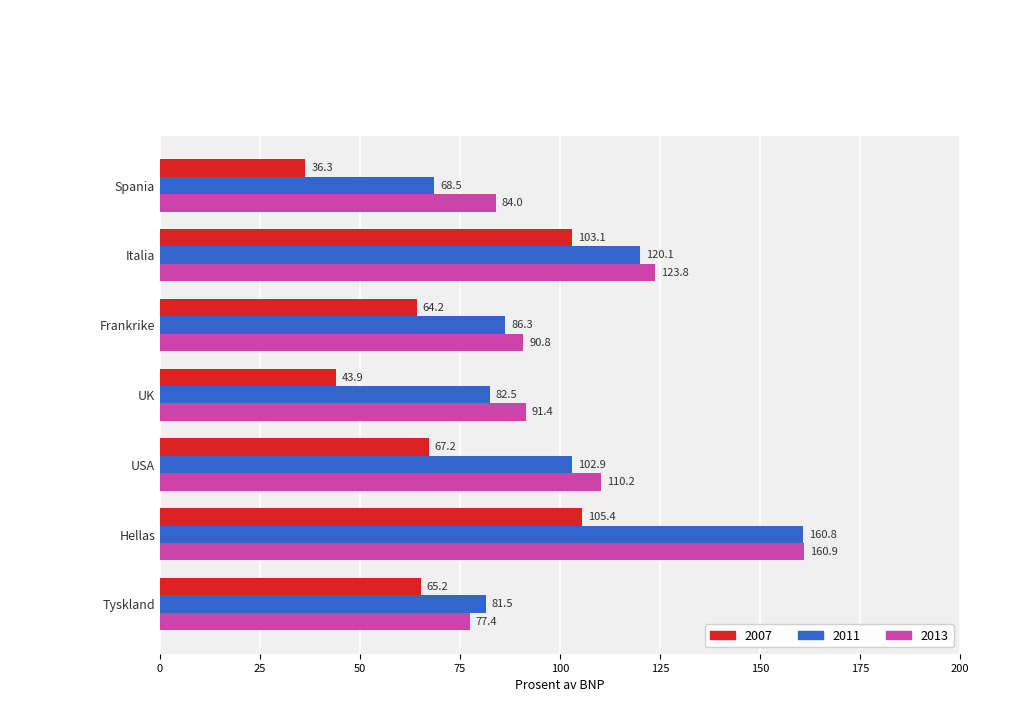

What is the difference between the maximum and minimum values in the 2007 series?

69.1